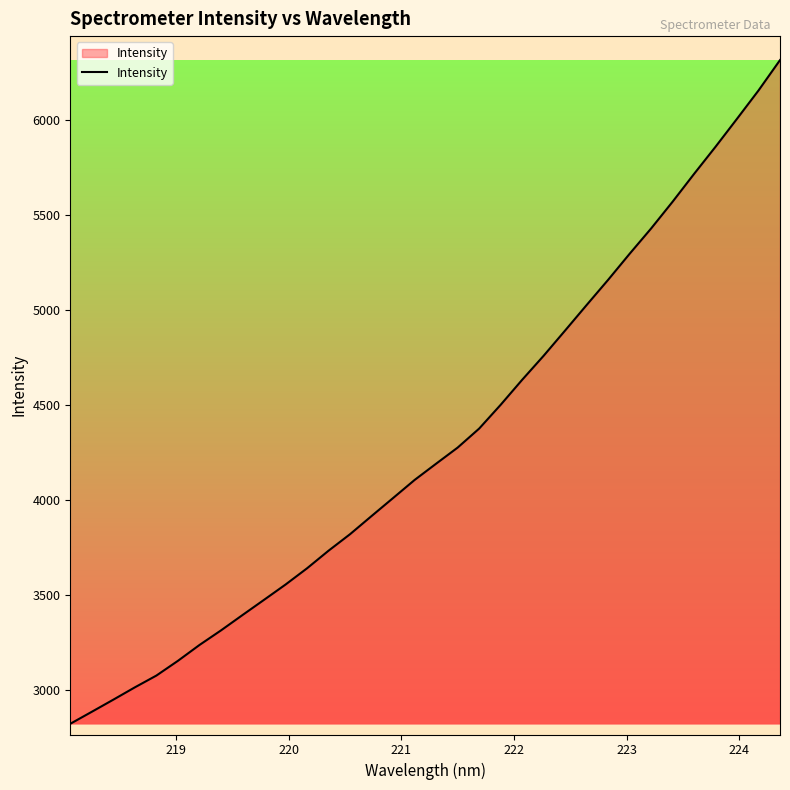

What is the minimum value shown in the chart?

2820.9